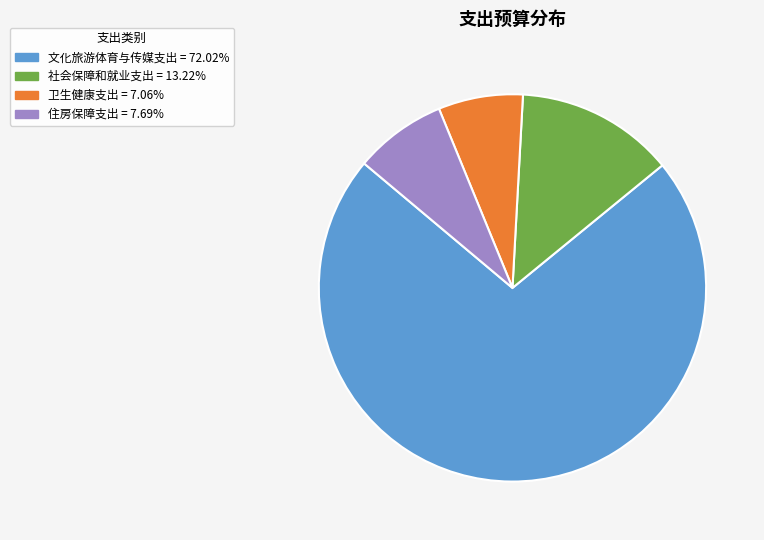

Is the sum of 文化旅游体育与传媒支出 and 社会保障和就业支出 greater than half?

Yes